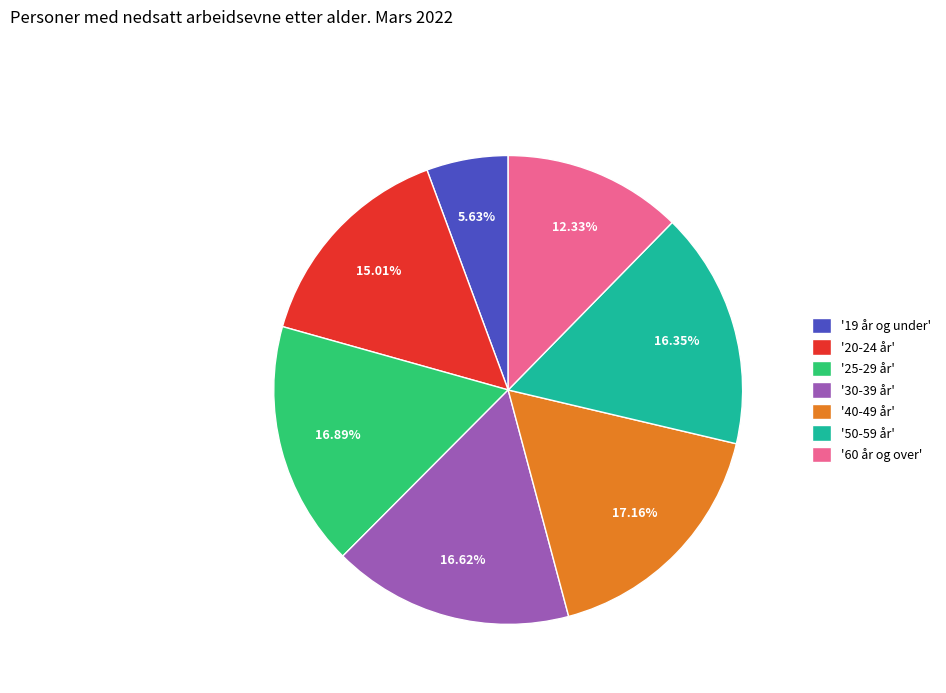

Does '30-39 år' account for over 50% of the chart?

No